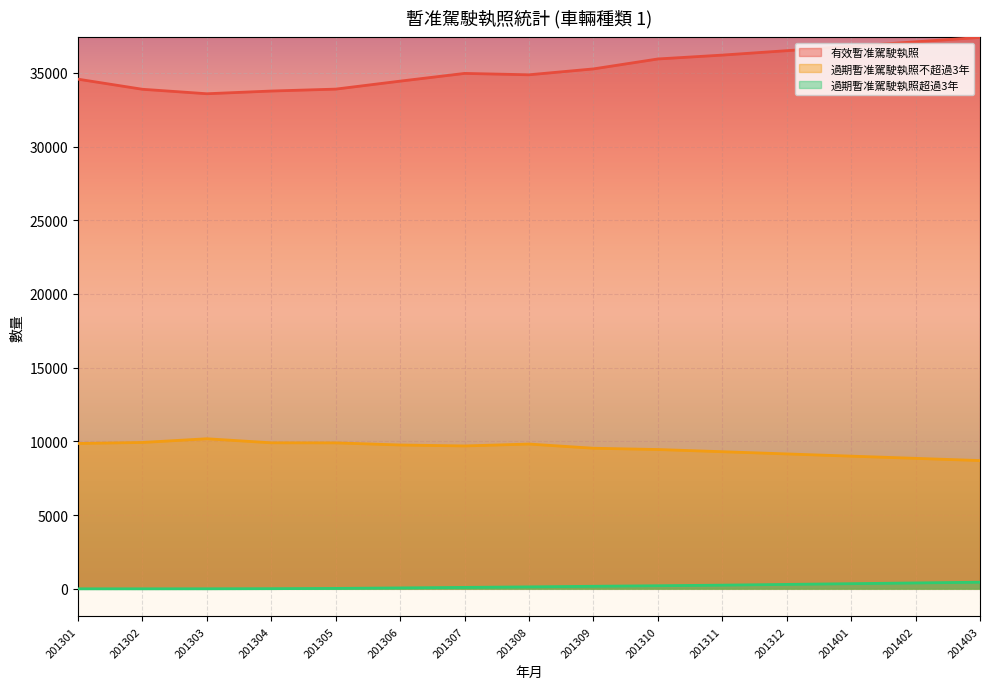

What is the spread (max minus min) of values at 201311?

35950